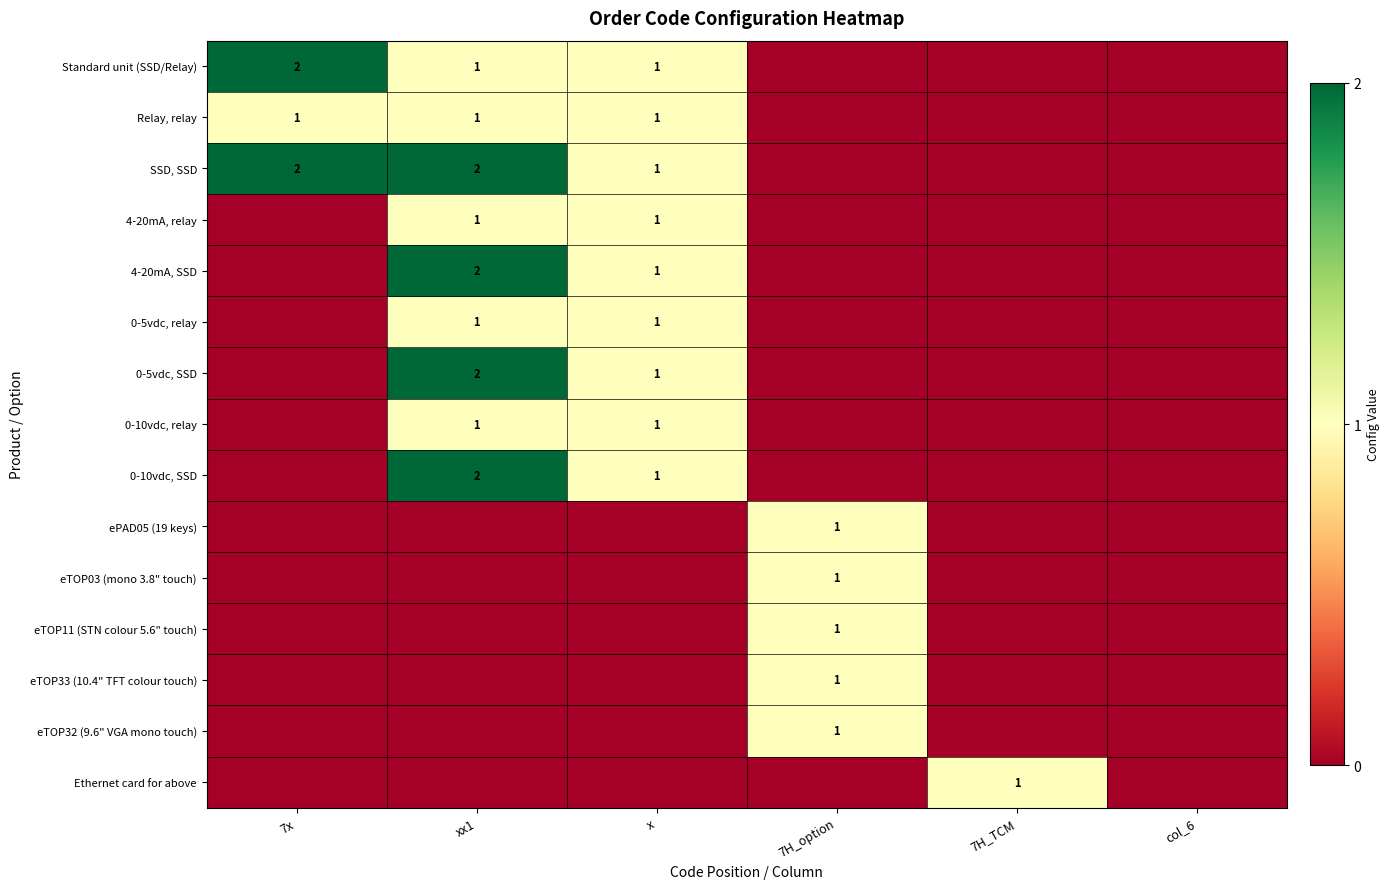

What is the total value across all series at 7x?

5